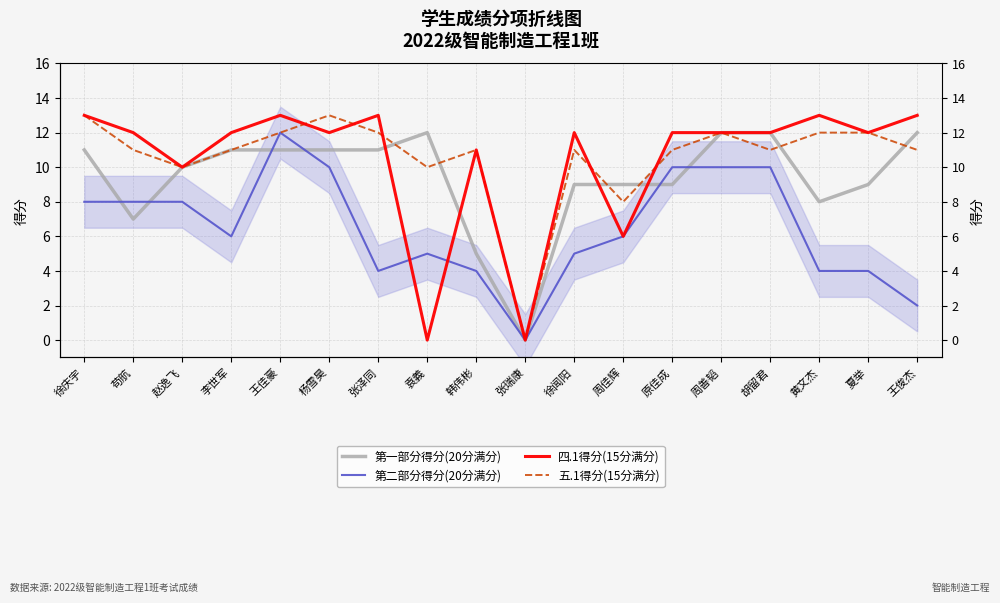

At 苟航, list the series in order from largest to smallest.

四.1得分(15分满分), 五.1得分(15分满分), 第二部分得分(20分满分), 第一部分得分(20分满分)